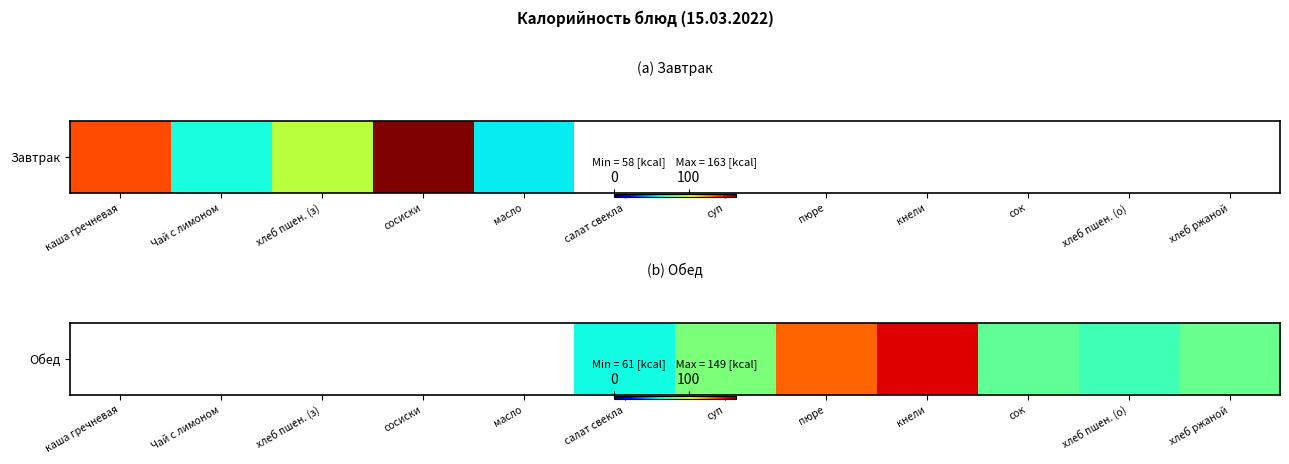

At which category does the chart reach its minimum across all series?

каша гречневая